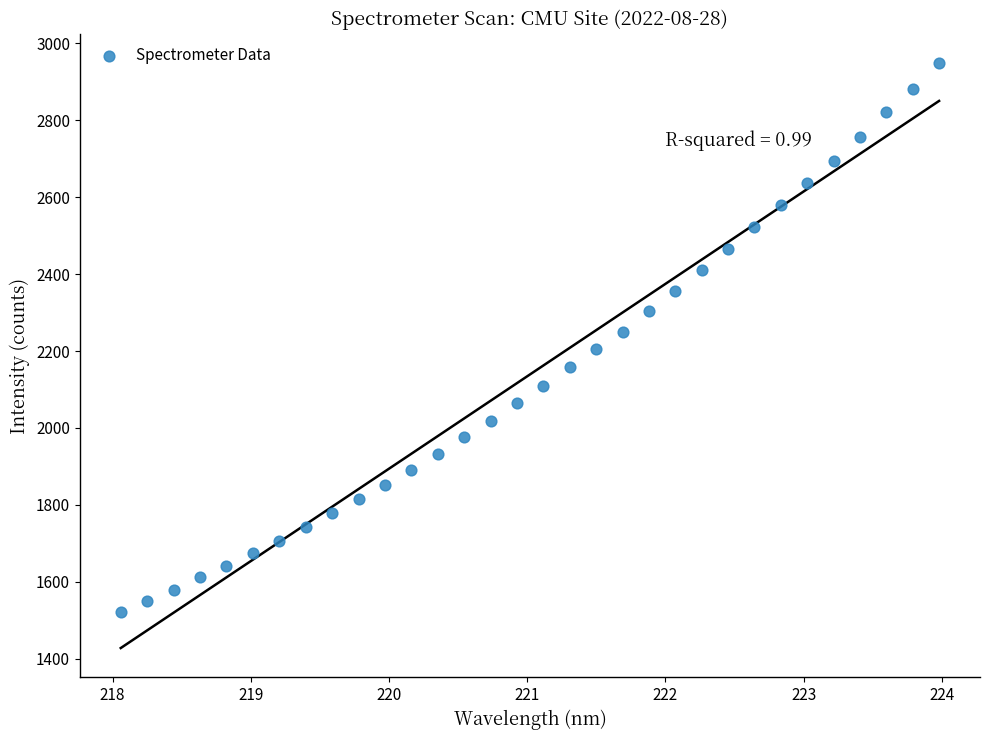

What is the range of X values (max minus min)?

5.9